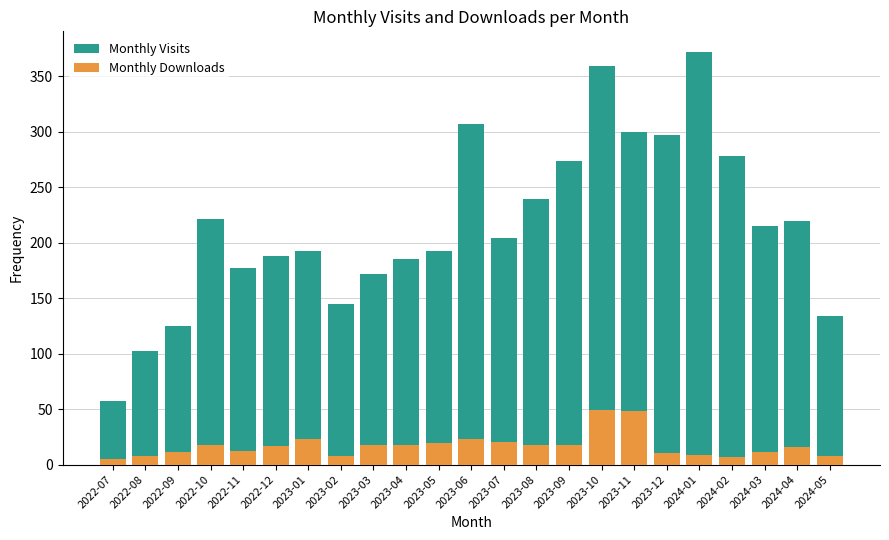

What is the difference between the maximum and minimum values in the Monthly Downloads series?

44